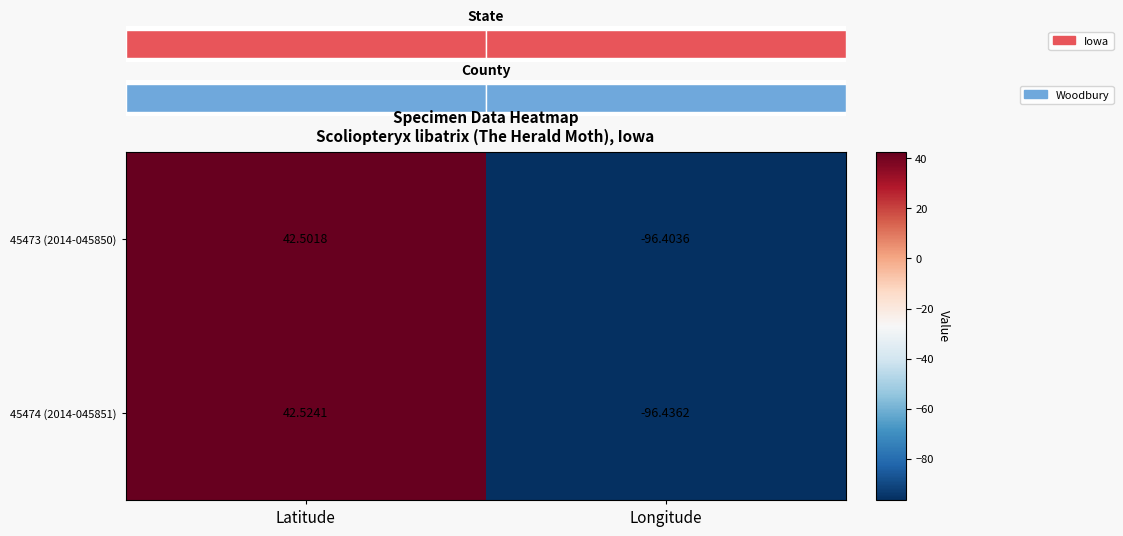

At which label is 45473 (2014-045850) closest to -26?

Latitude